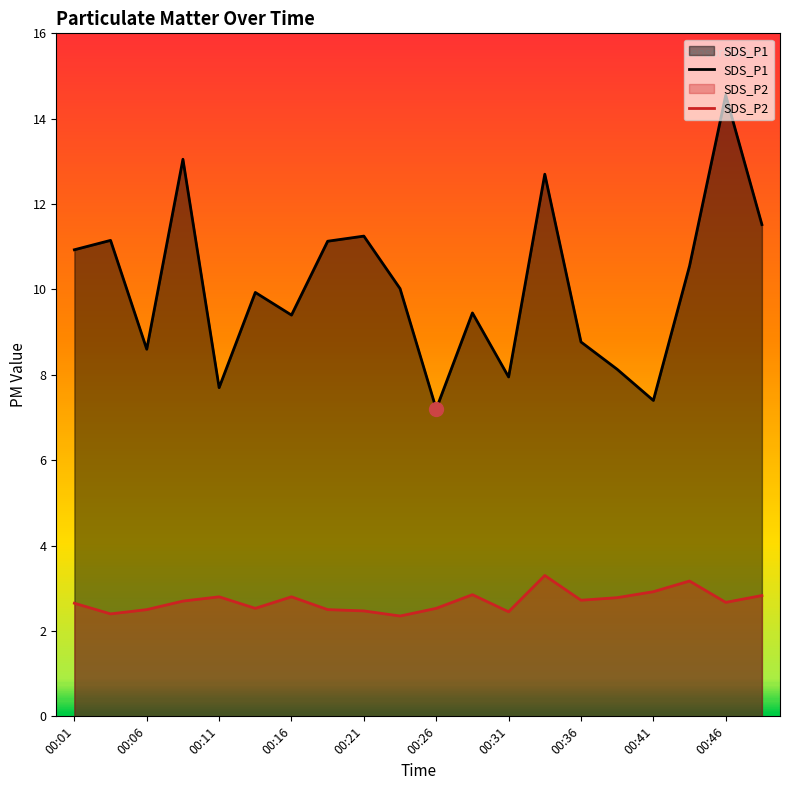

Which series has the largest total across all categories?

SDS_P1